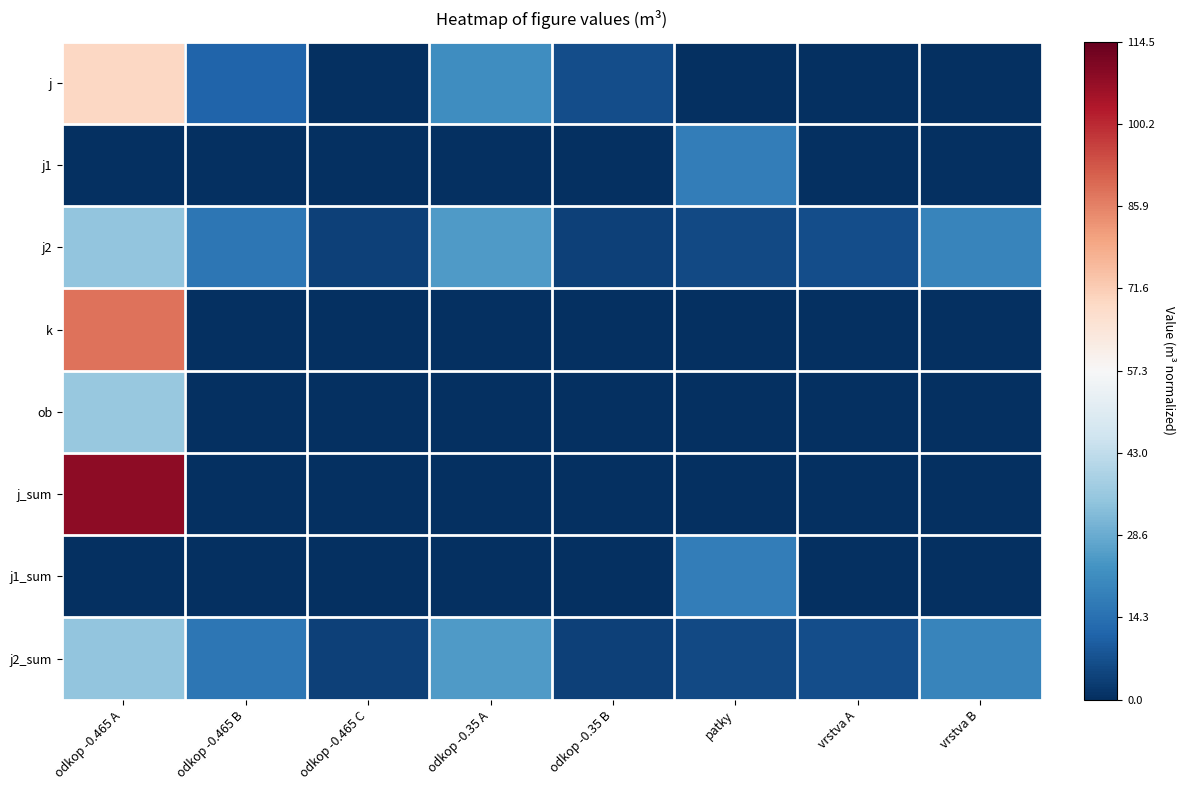

Between odkop -0.465 A and patky, which series saw the biggest shift?

j_sum